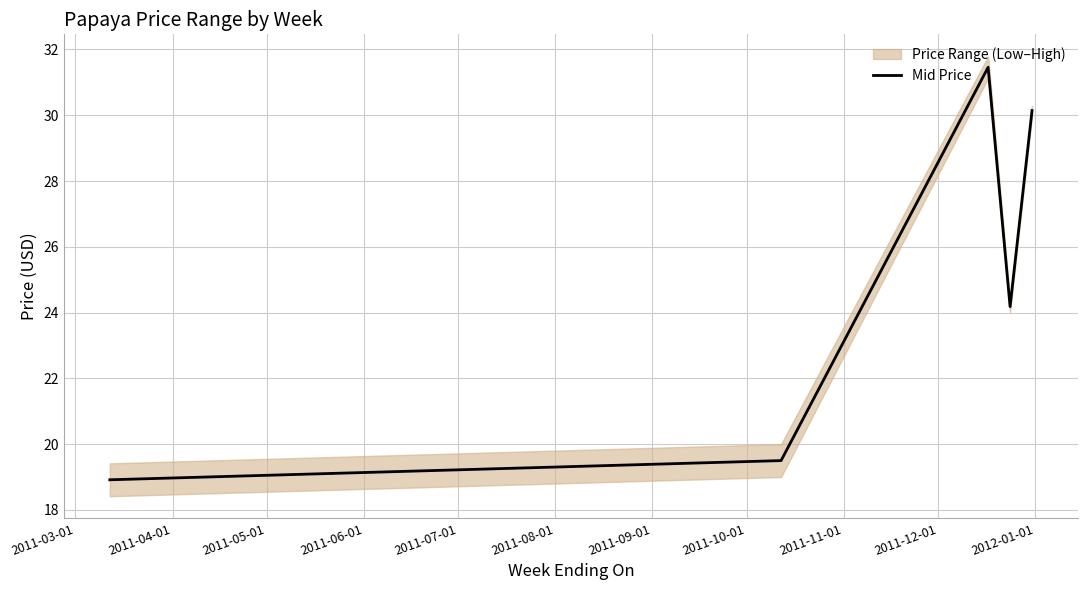

What is the maximum value for Mid Price?

31.5